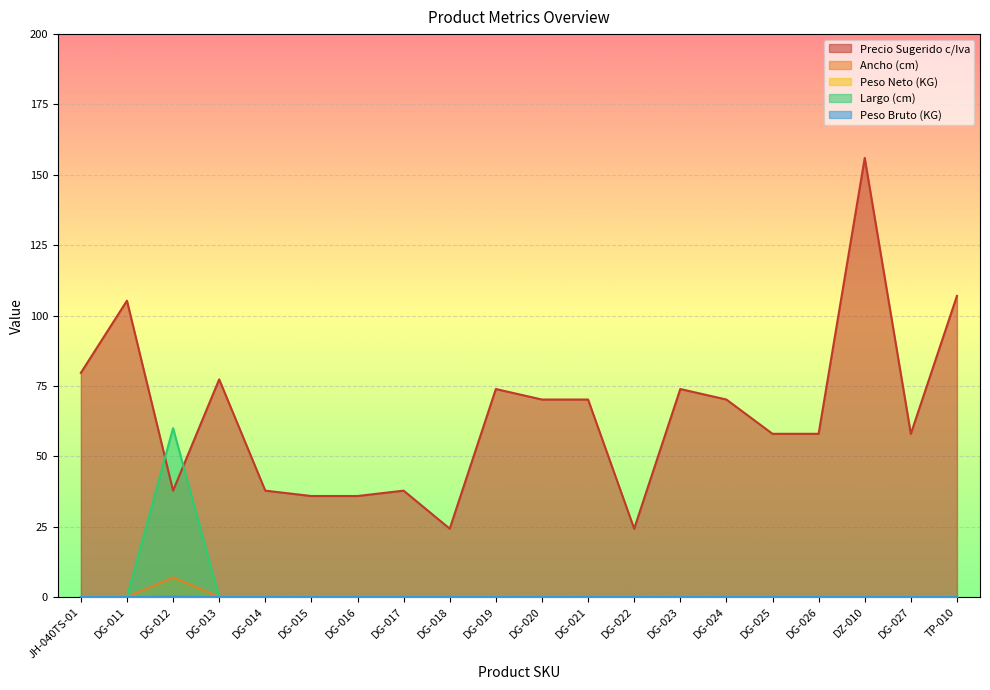

True or false: Ancho (cm) and Peso Bruto (KG) intersect in this chart.

False